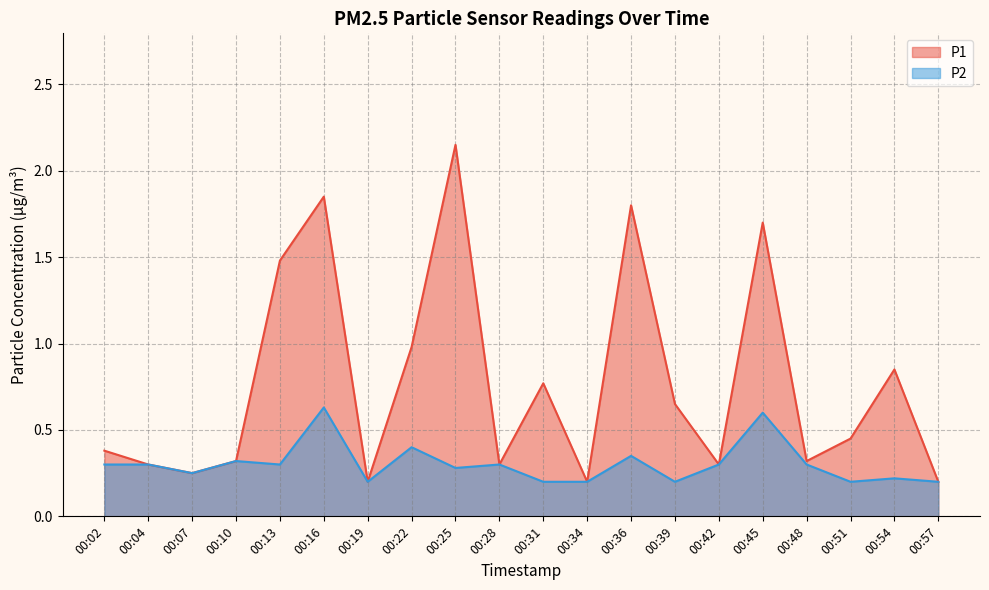

What is the total value across all series at 00:57?

0.4